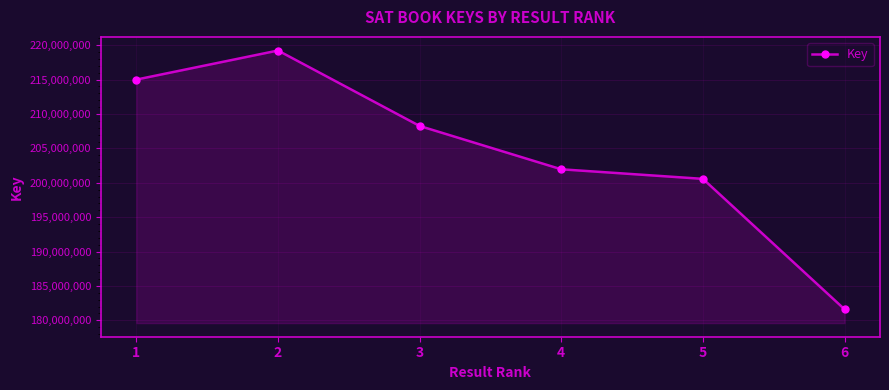

At which label is the value closest to 200415329?

5